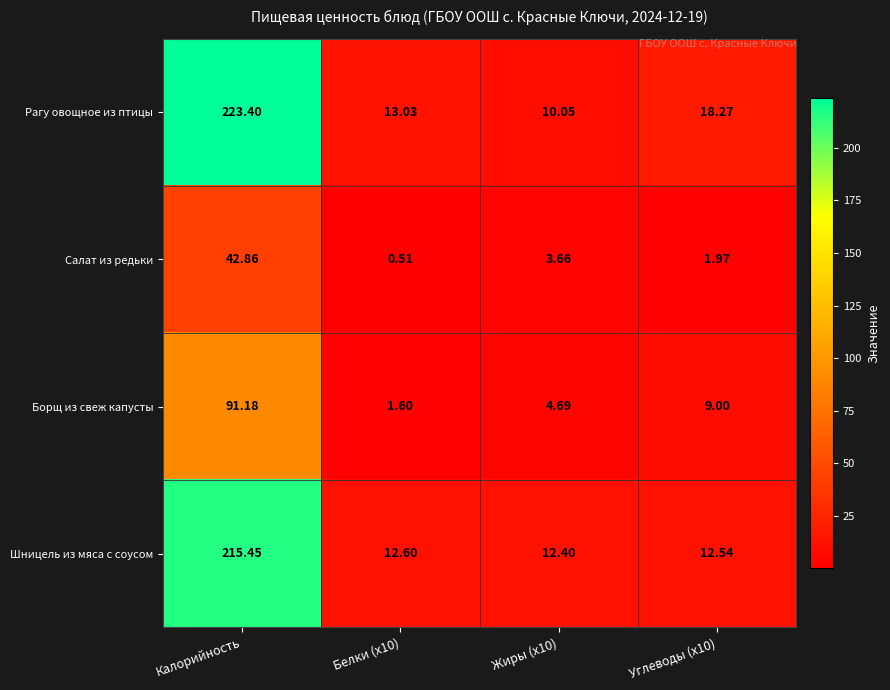

At which category is the sum across all series the highest?

Калорийность